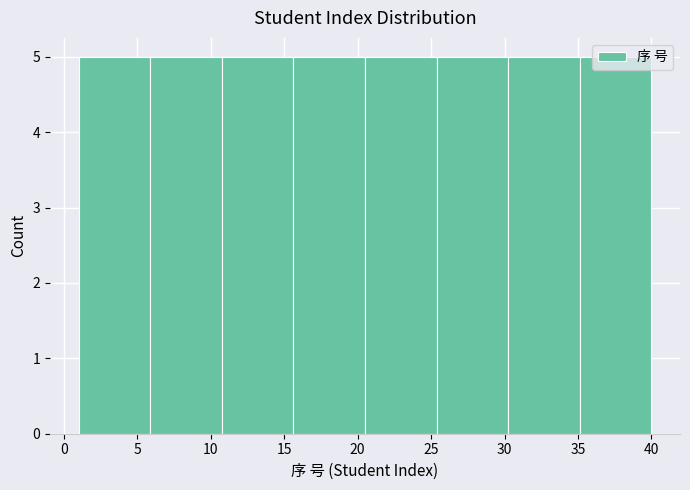

Reading left to right, list every bar in this chart as the range it spans on the x-axis followed by its height. Neither the bar edges nor the heights are printed on the chart, so give them approximately, as read against the axes.

1.0 to 6.0: 5
6.0 to 11.0: 5
11.0 to 15.5: 5
15.5 to 20.5: 5
20.5 to 25.5: 5
25.5 to 30.5: 5
30.5 to 35.0: 5
35.0 to 40.0: 5